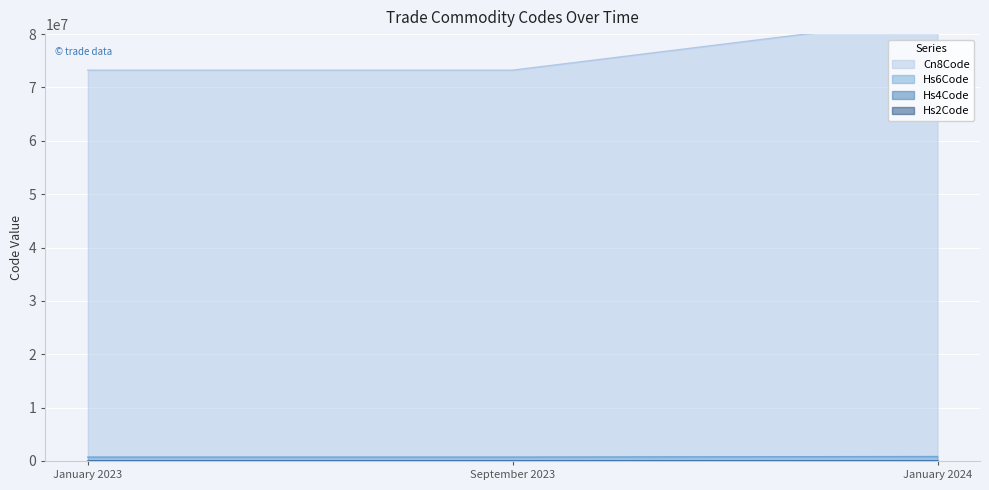

At which label is Hs4Code closest to 78?

January 2023